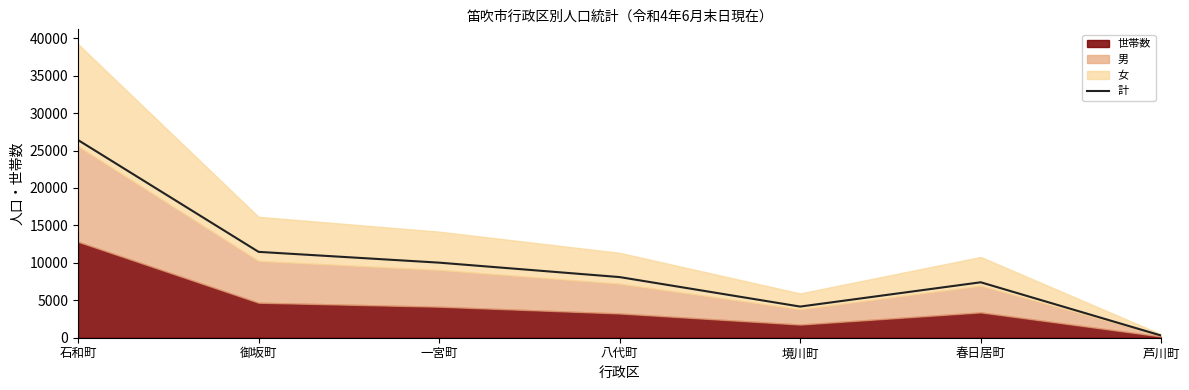

Between 境川町 and 御坂町, which is larger?

御坂町